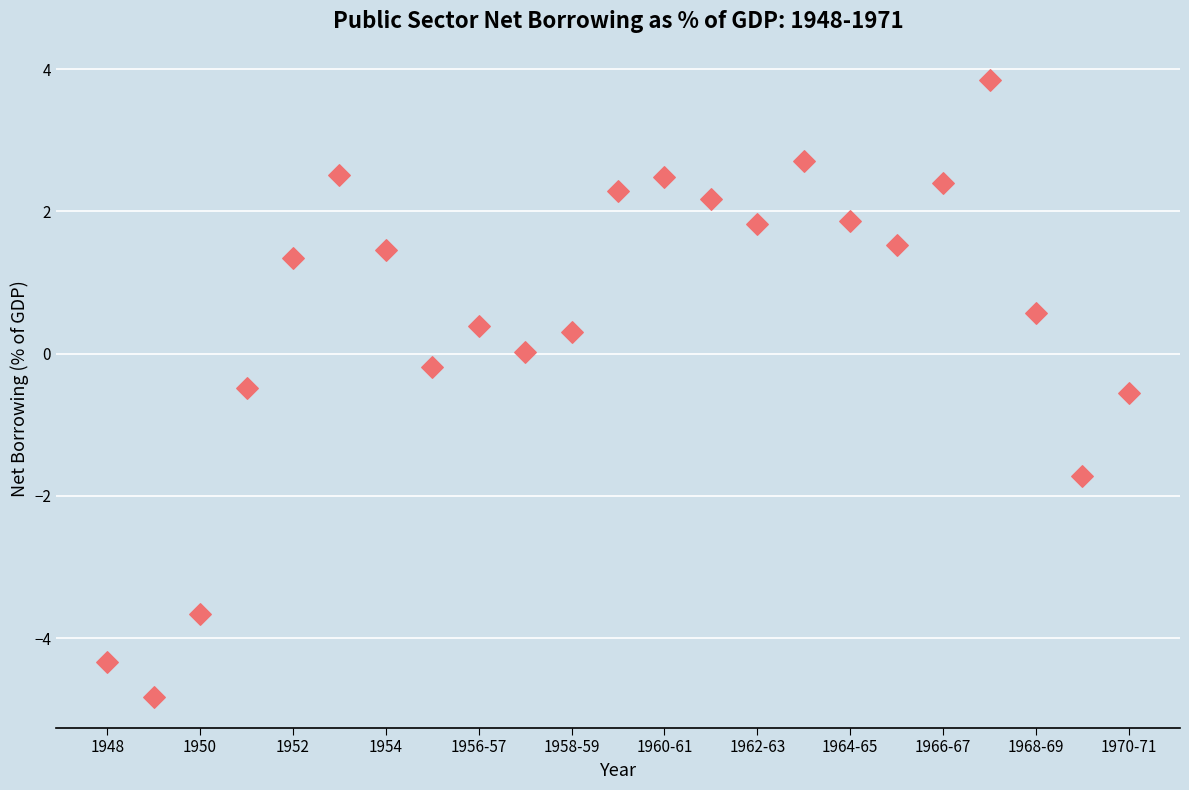

What is the range of X values (max minus min)?

22.0